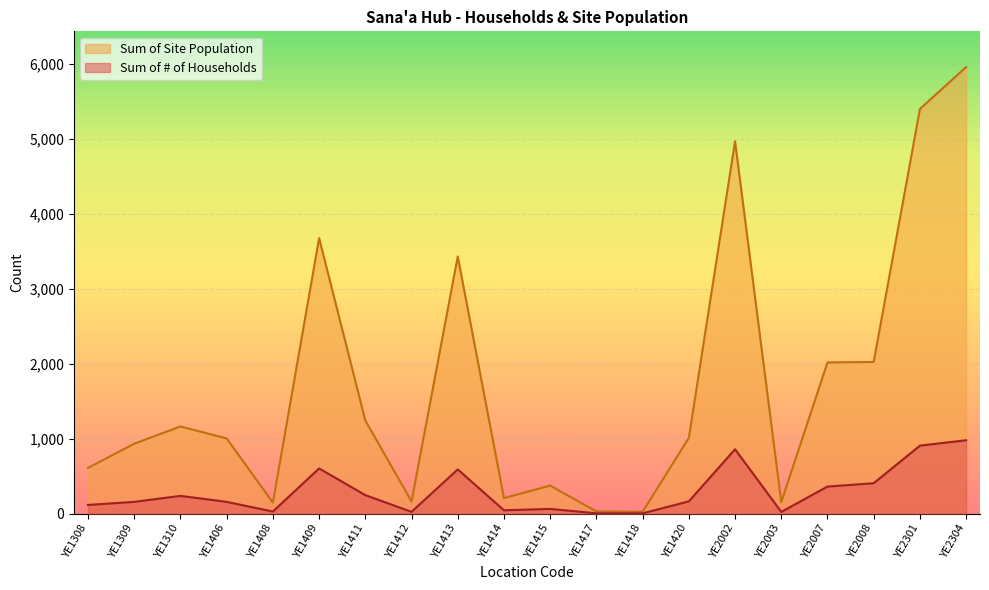

What is the difference between the Sum of # of Households values at YE1420 and YE1310?

73